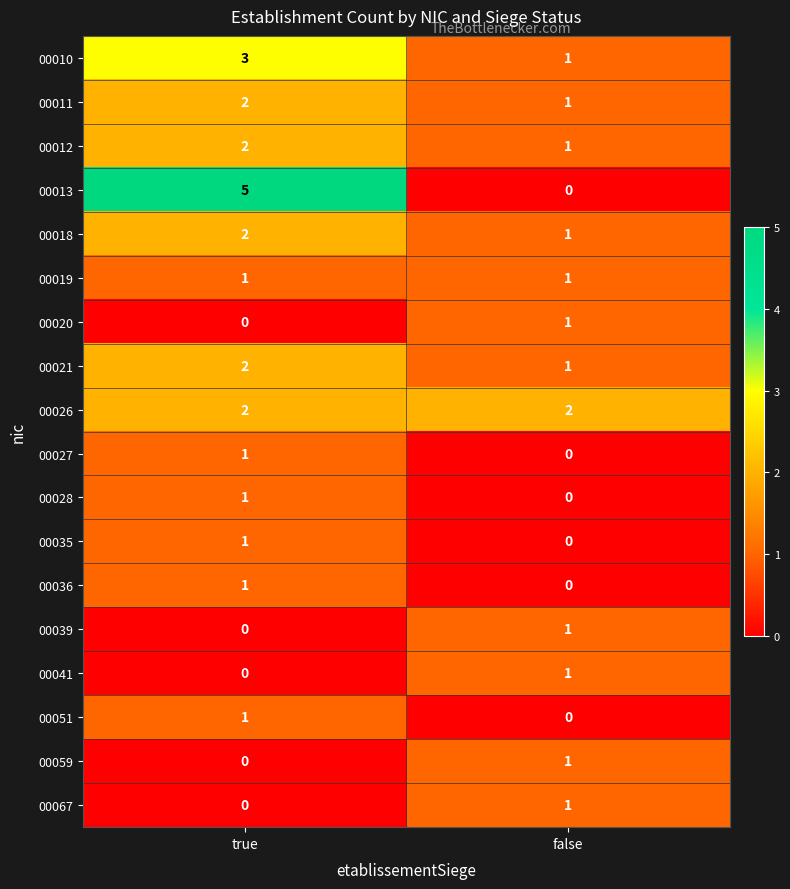

What is the sum of all 00013 values?

5